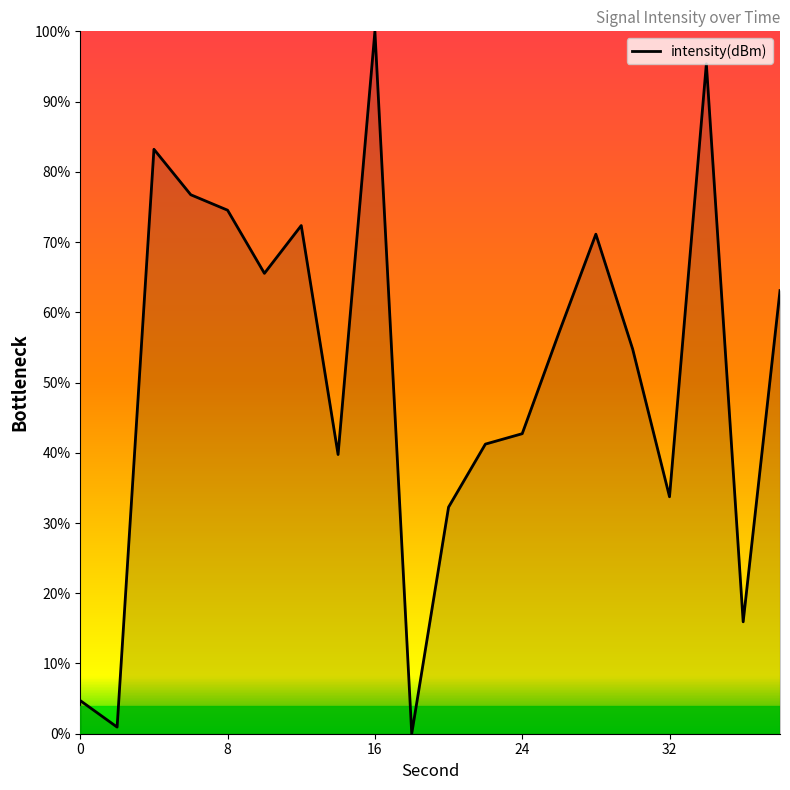

What is the maximum value shown in the chart?

100.0